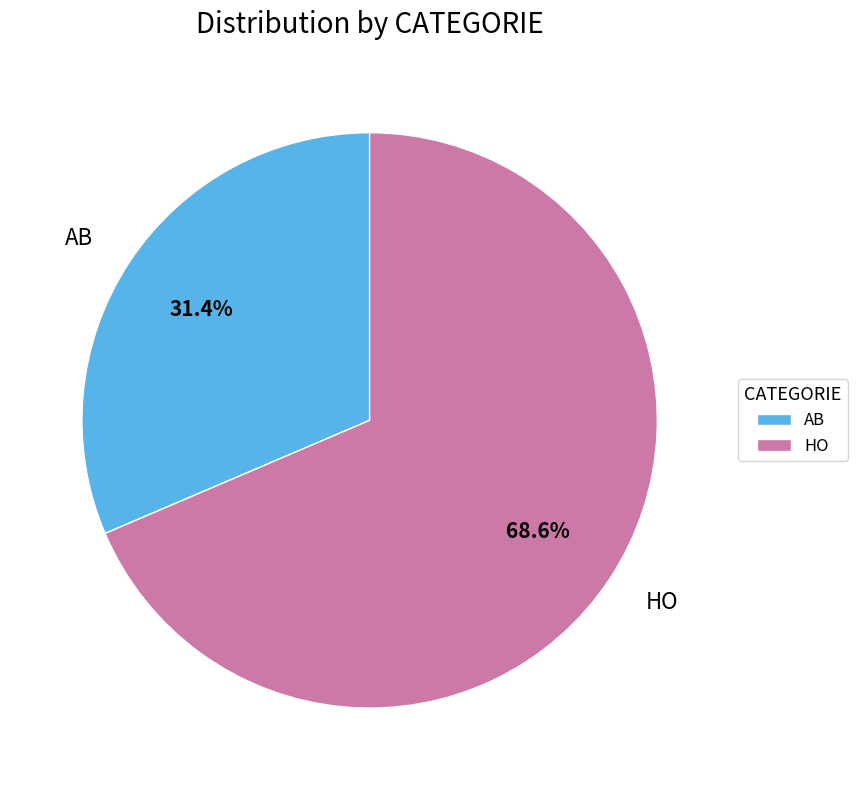

How much of the chart is everything except AB?

68.6%